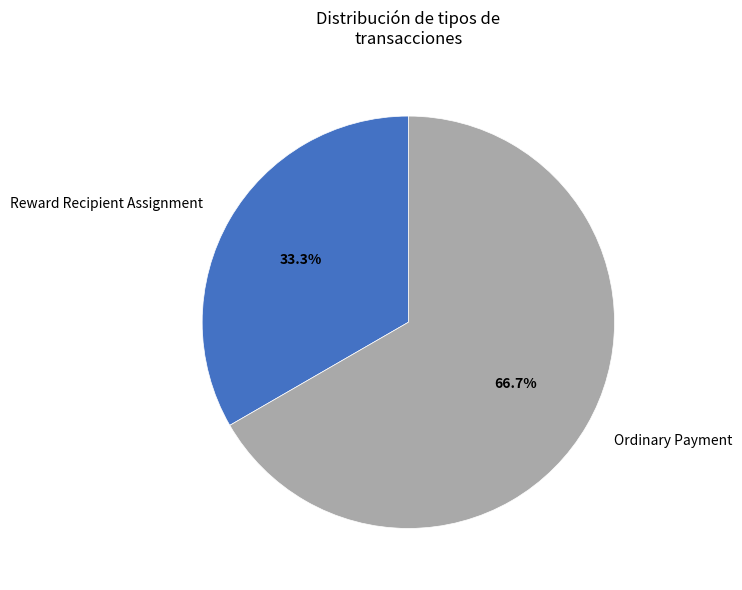

Does Ordinary Payment account for over 50% of the chart?

Yes